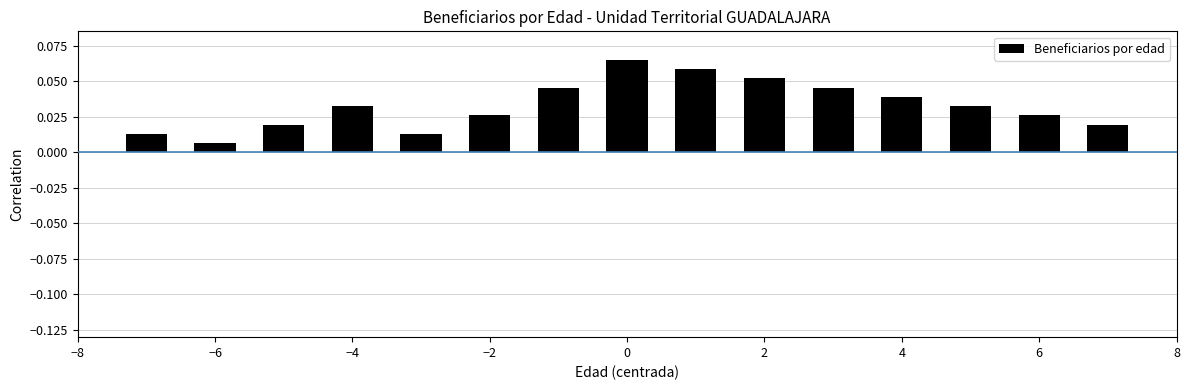

Count the values in the range 0 to 1.

15